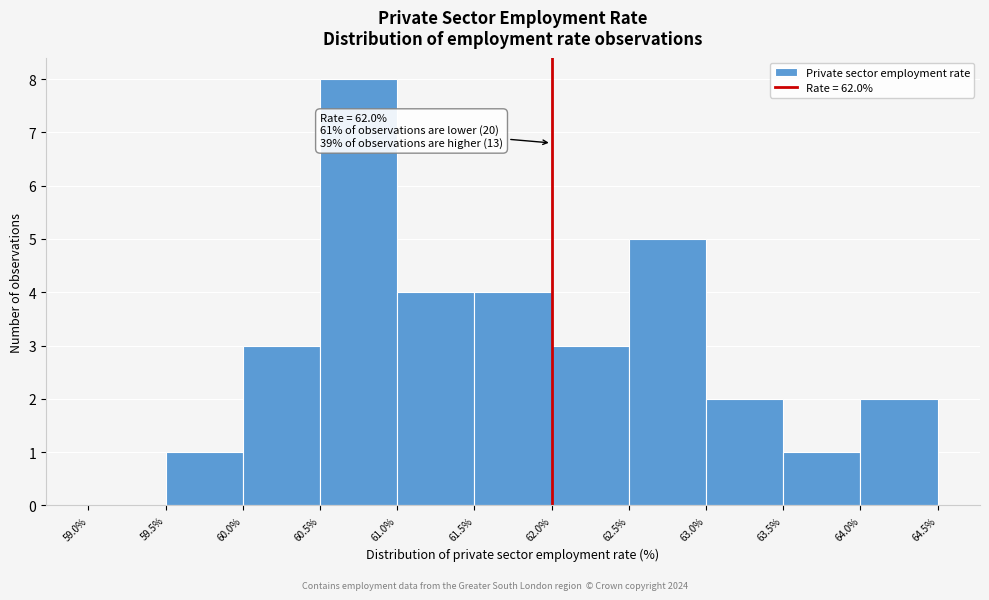

Which range on the x-axis has the tallest bar?

60.5% to 61.0%